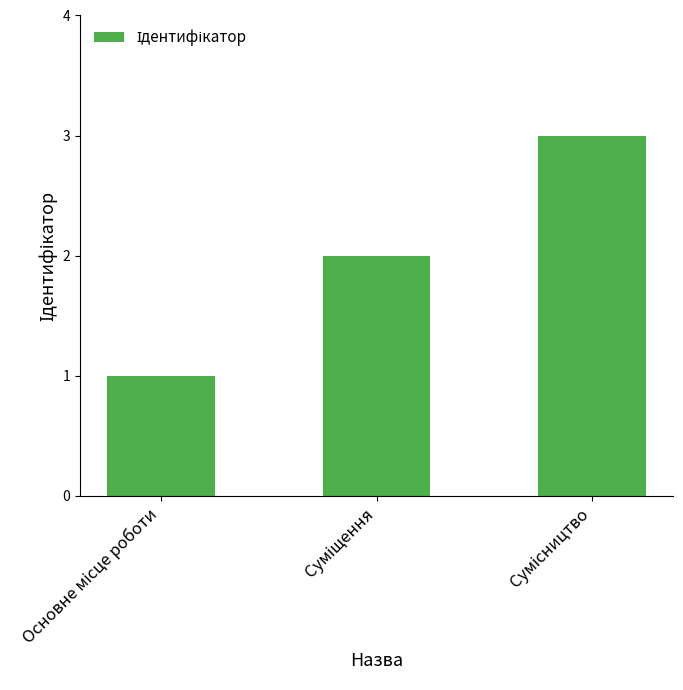

Count the values in the range 1 to 3.

3